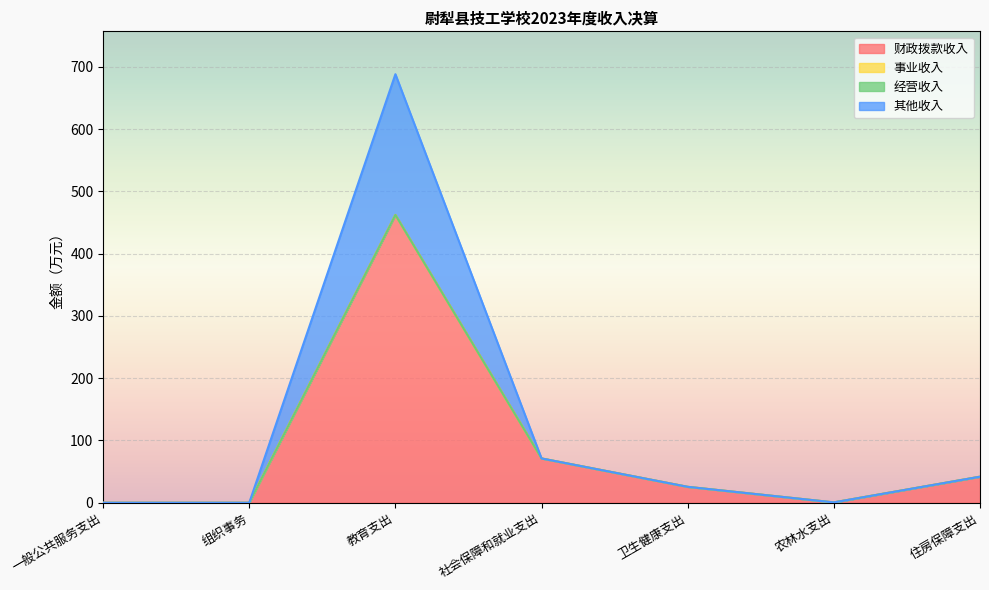

Where is 其他收入 nearest to the value 344?

社会保障和就业支出